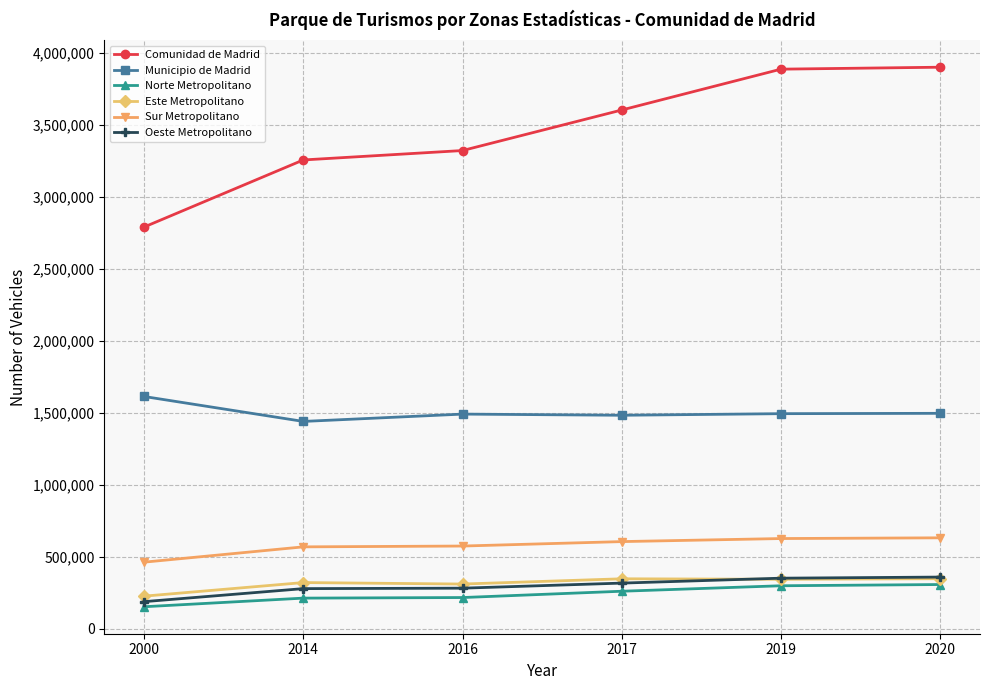

Is the value of Norte Metropolitano at 2000 greater than the value of Oeste Metropolitano at 2019?

No